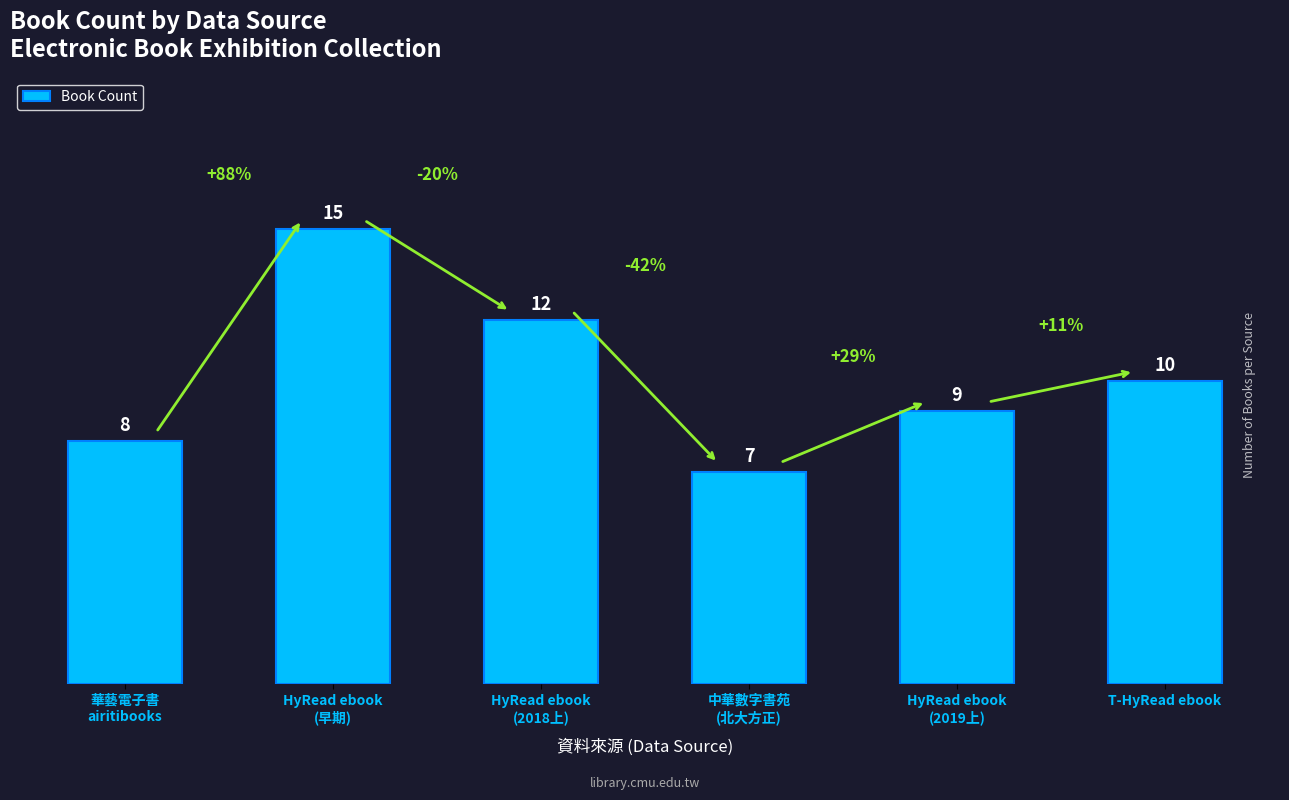

True or false: the data shows 3 at HyRead ebook
(2018上).

False